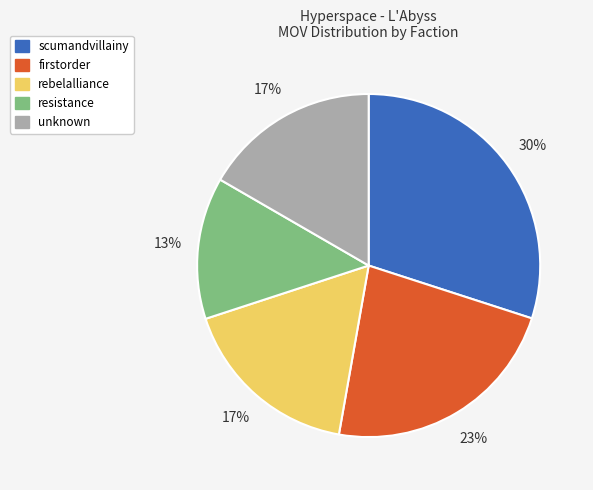

Count the number of slices in the pie.

5